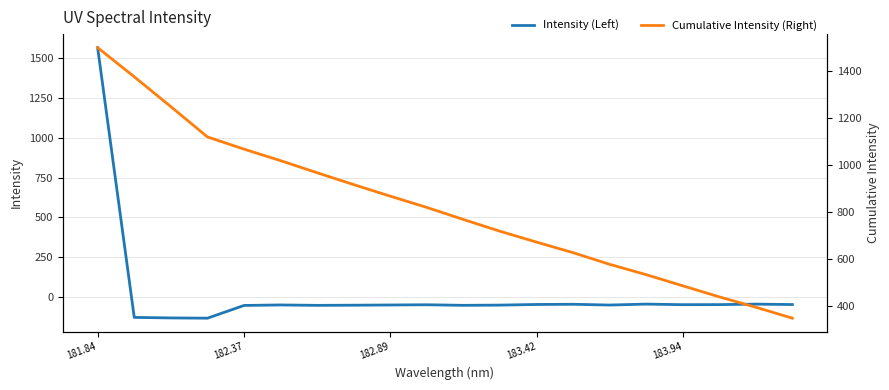

What is the minimum value for Intensity (Left)?

-134.4